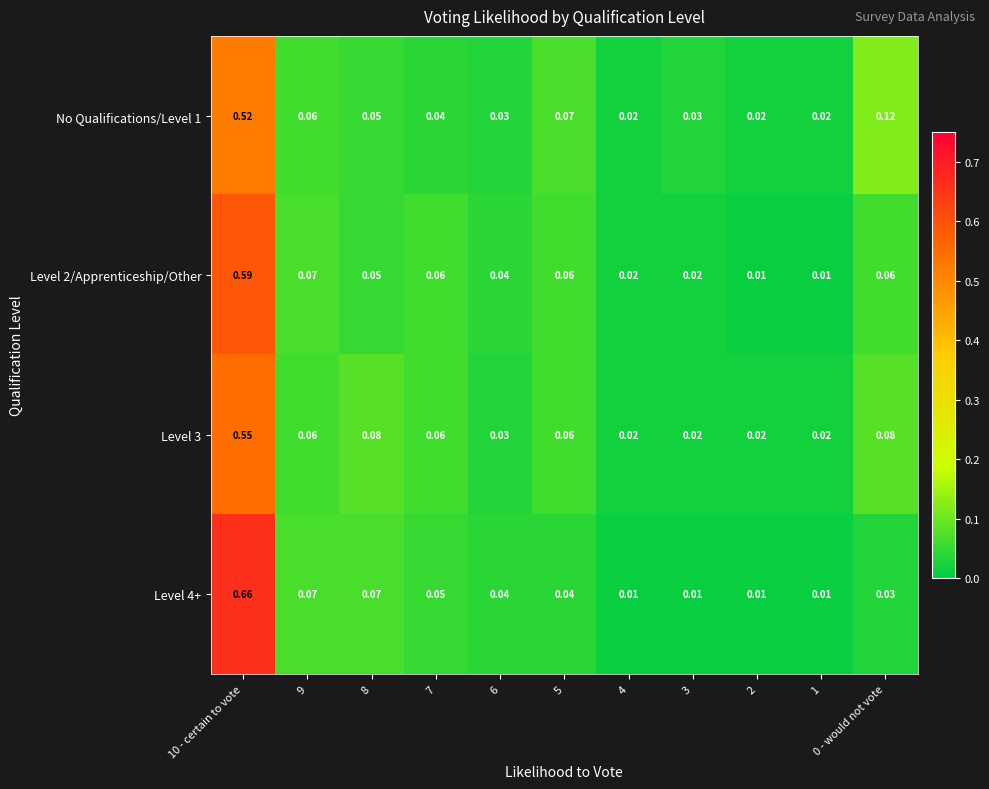

Is the value of No Qualifications/Level 1 at 3 greater than the value of Level 4+ at 8?

No